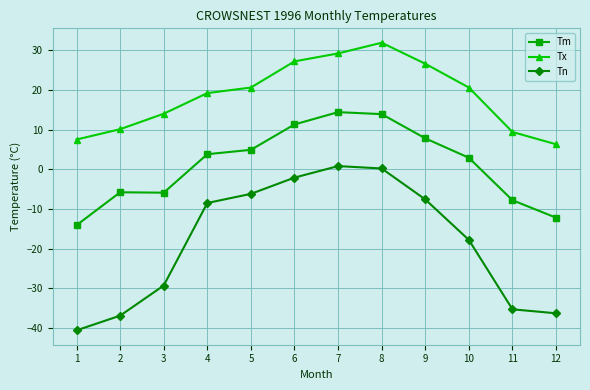

How many lines are shown in the chart?

3